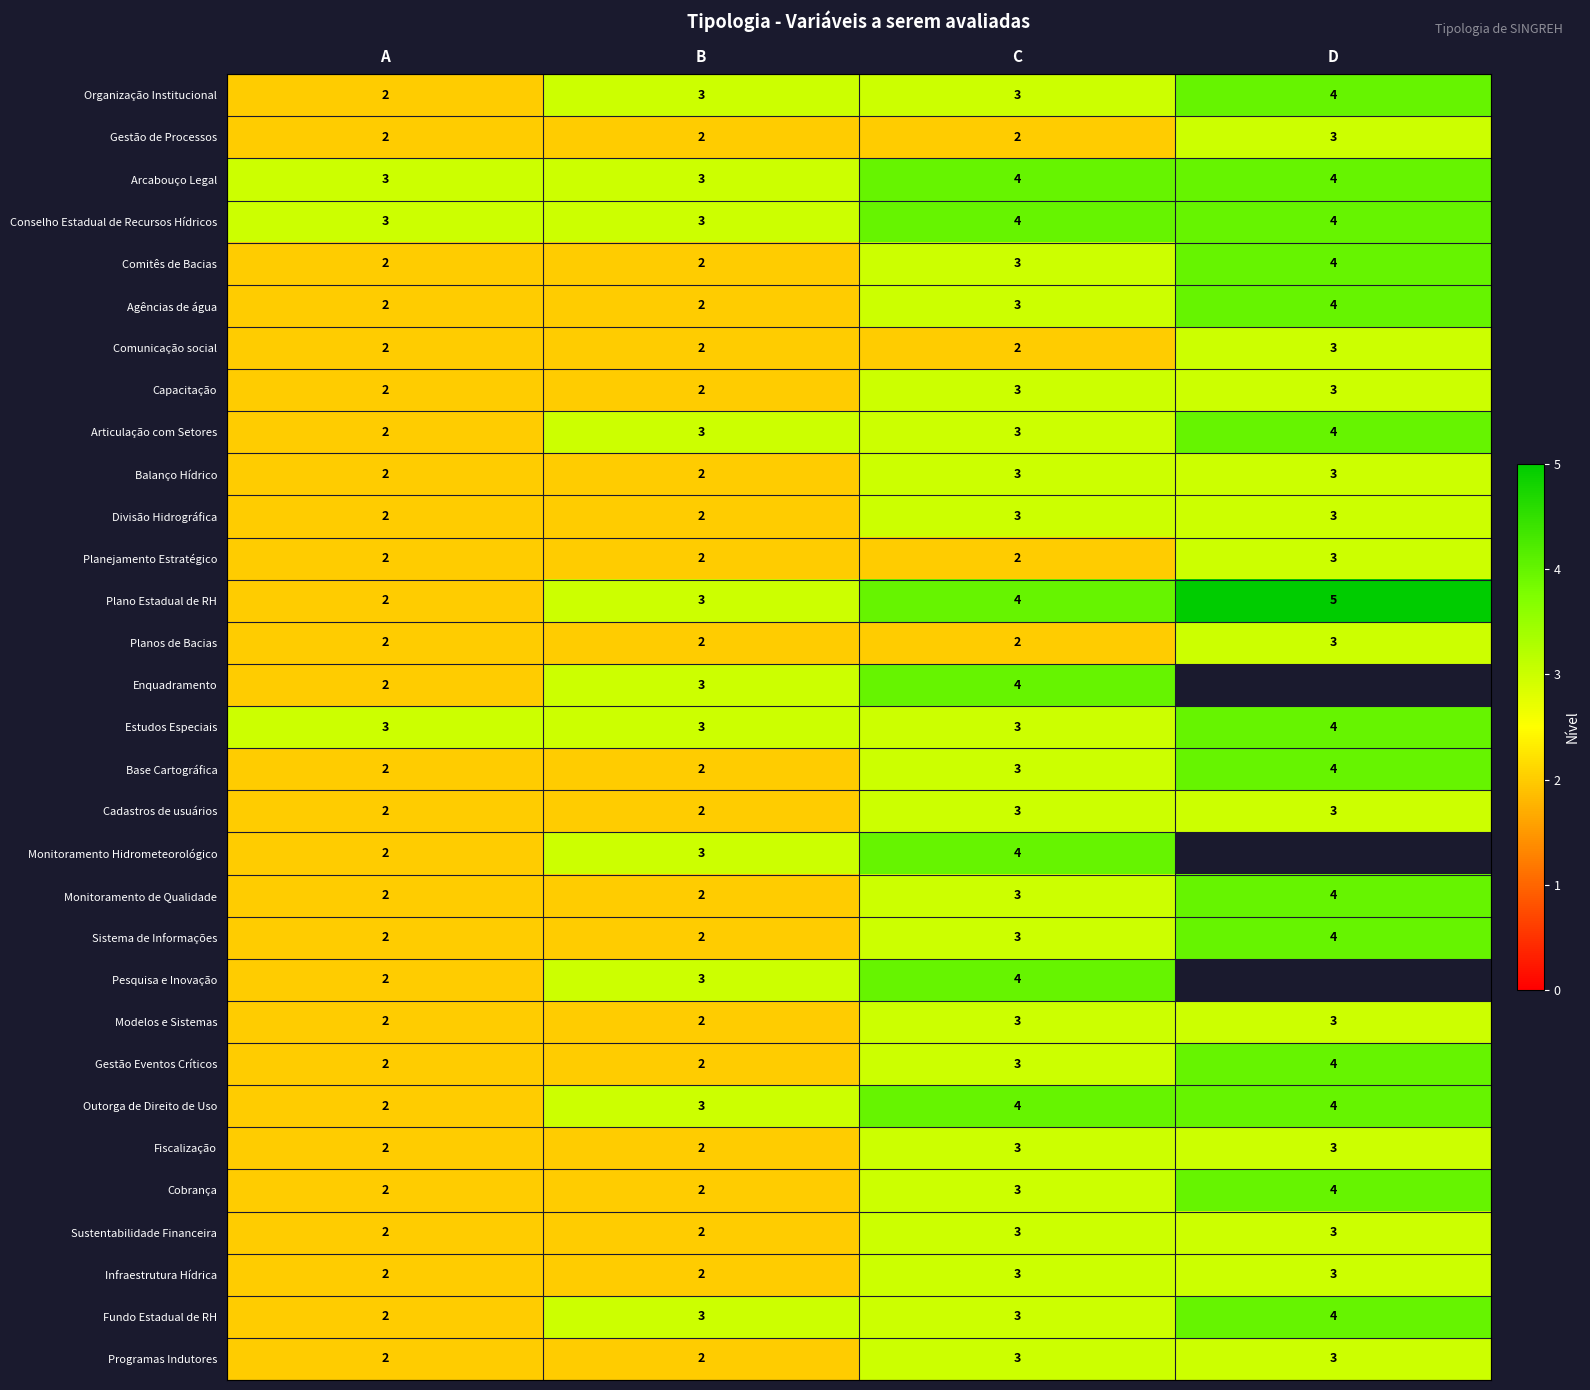

The value of Infraestrutura Hídrica at A is 1.0. True or false?

False